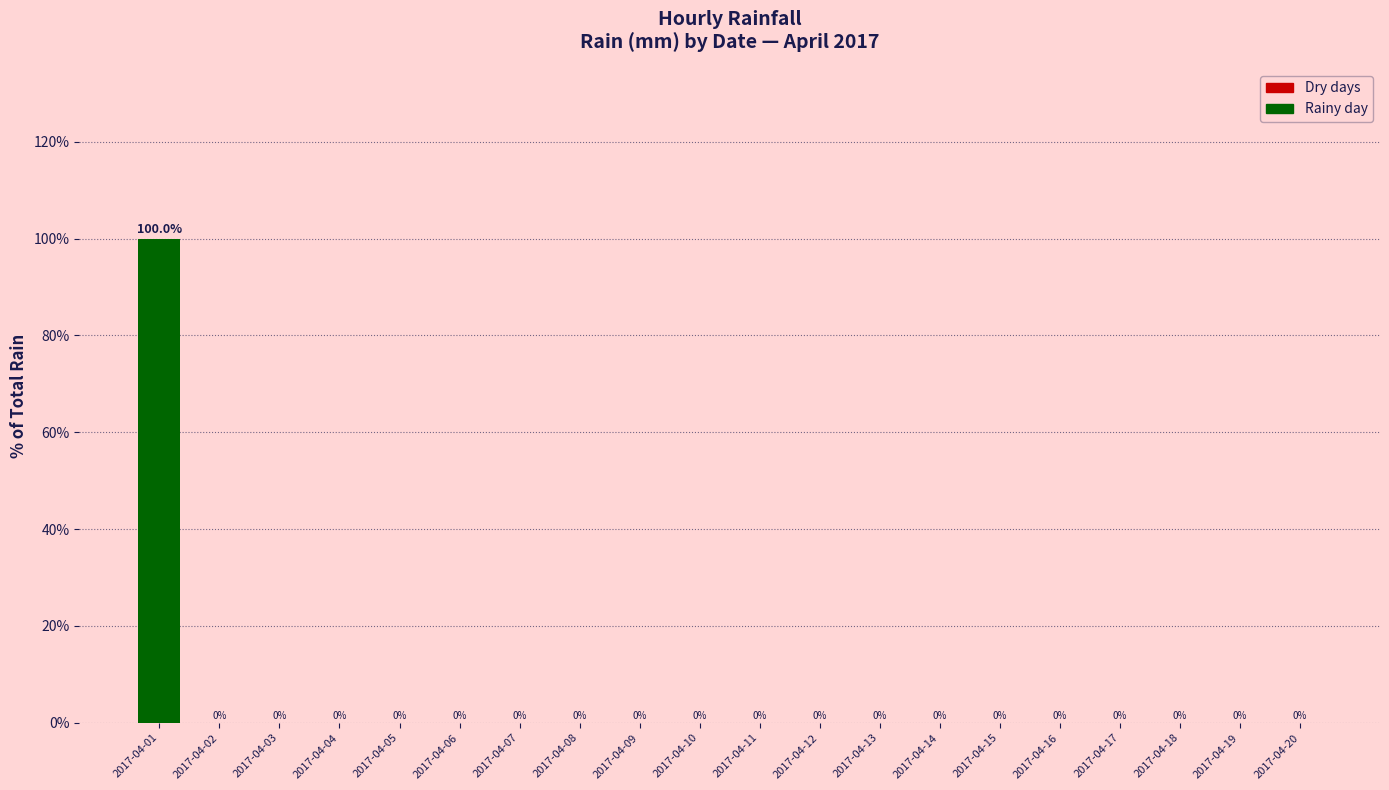

Reading left to right, list all the values displayed in this chart.

100	0	0	0	0	0	0	0	0	0	0	0	0	0	0	0	0	0	0	0